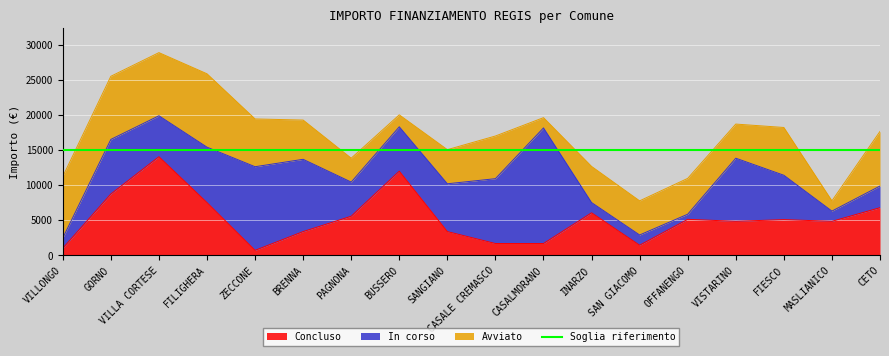

What is the difference between the Avviato values at OFFANENGO and PAGNONA?

1701